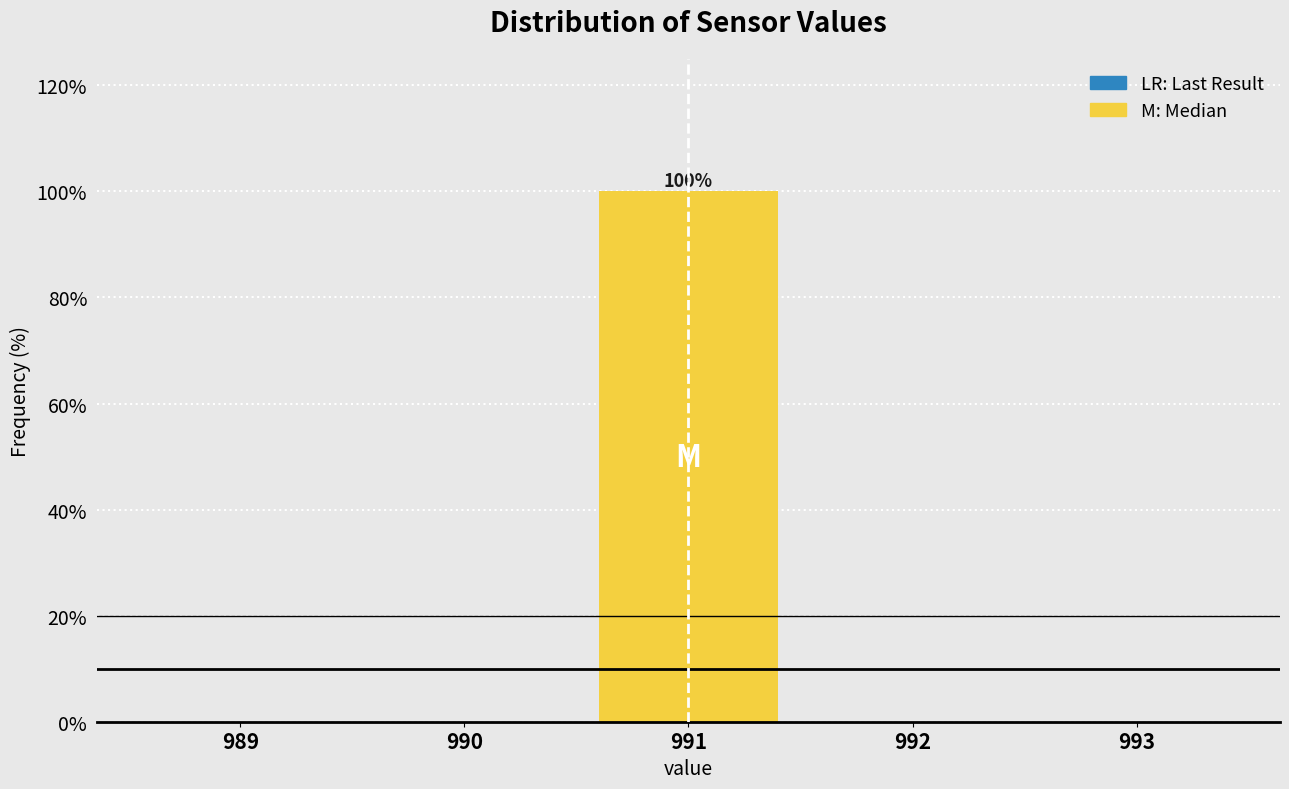

Over which range of the x-axis is the bar tallest?

990.5 to 991.5